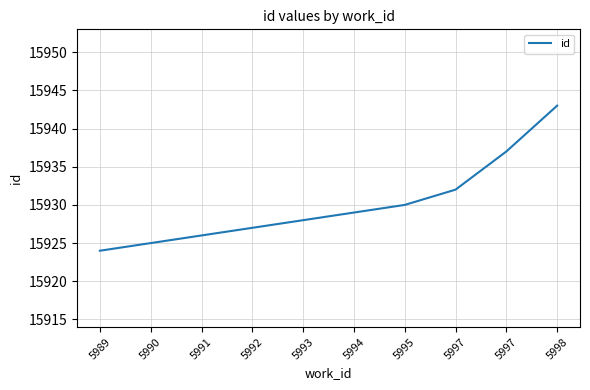

Rank the categories by value from highest to lowest.

5998, 5997, 5997, 5995, 5994, 5993, 5992, 5991, 5990, 5989